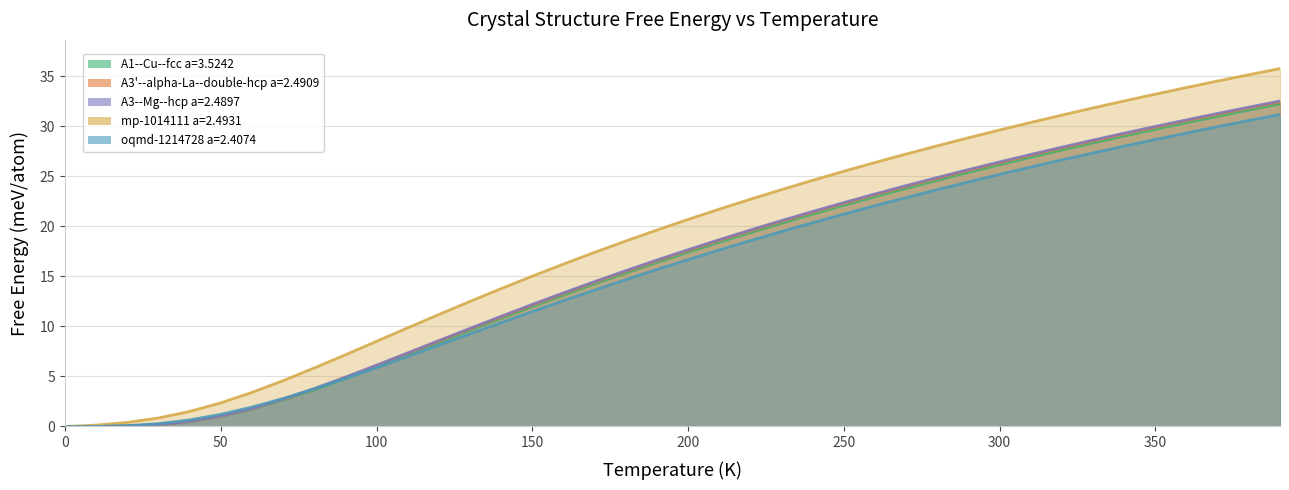

At how many categories does at least one series exceed 1?

36